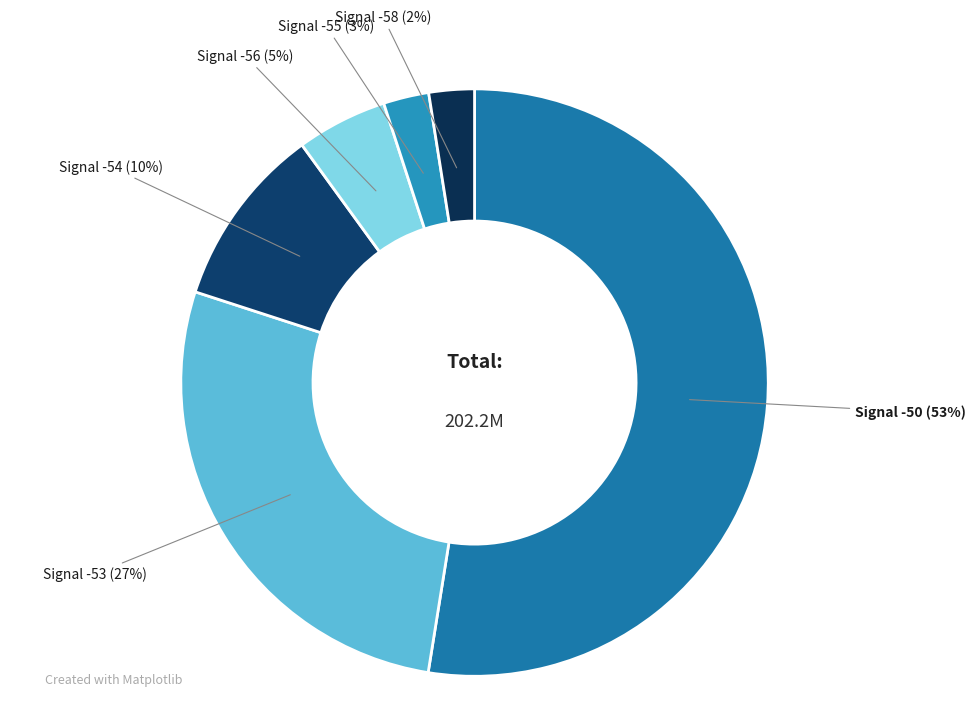

How many slices are in this pie chart?

6